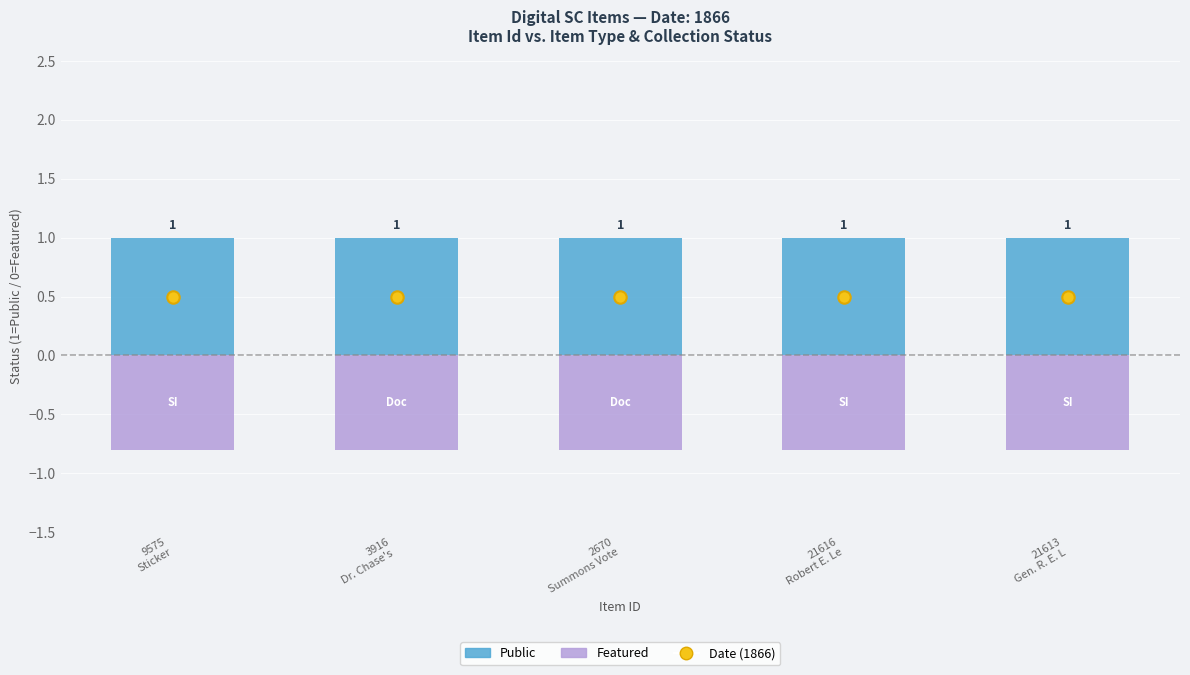

What are all the series names shown in the legend?

Public, Featured, Date (1866)